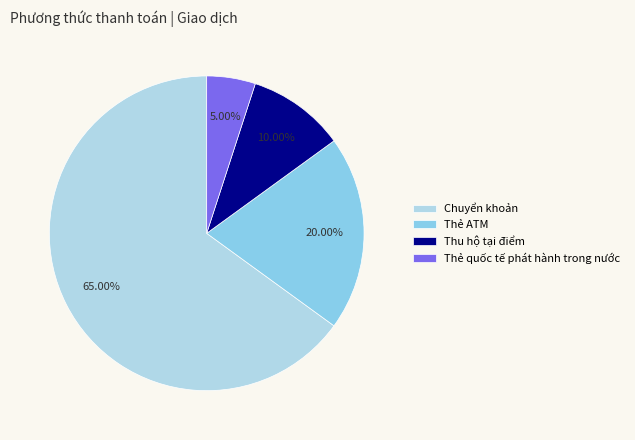

Rank the categories by value from lowest to highest.

Thẻ quốc tế phát hành trong nước, Thu hộ tại điểm, Thẻ ATM, Chuyển khoản